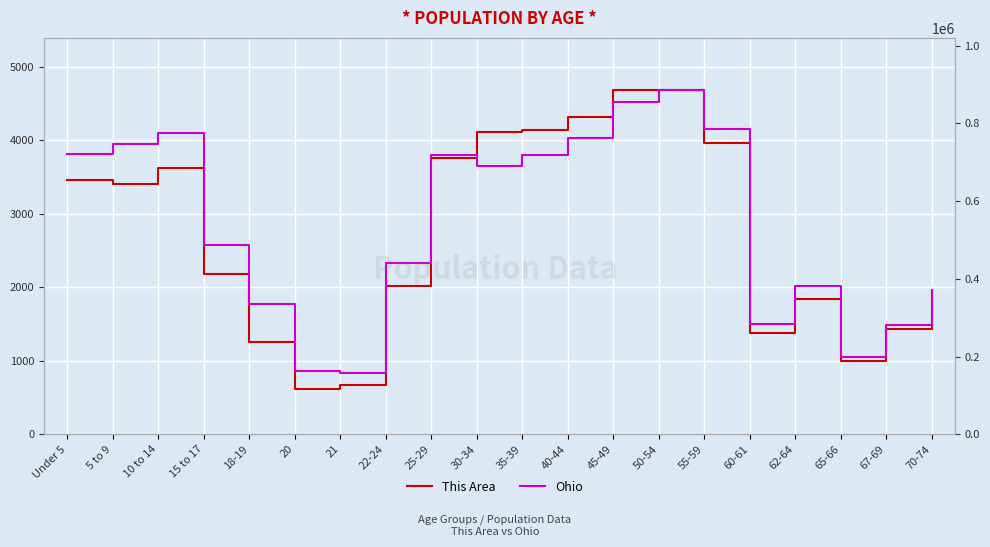

Is it true that This Area equals 1001 at 65-66?

True